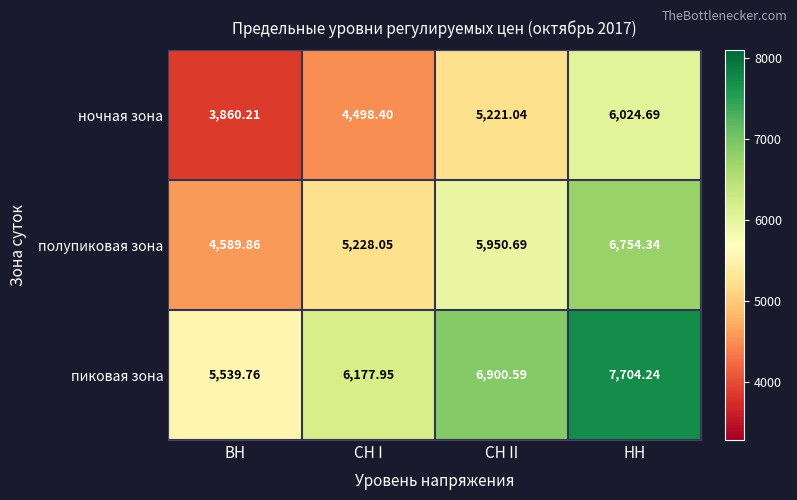

Which category has the highest value in the полупиковая зона series?

НН